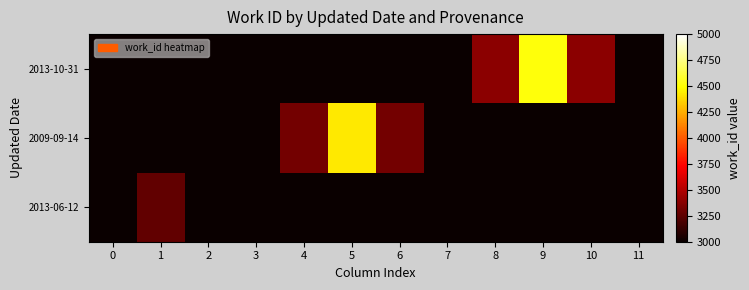

Rank the series by their maximum value, from highest to lowest.

2013-10-31, 2009-09-14, 2013-06-12